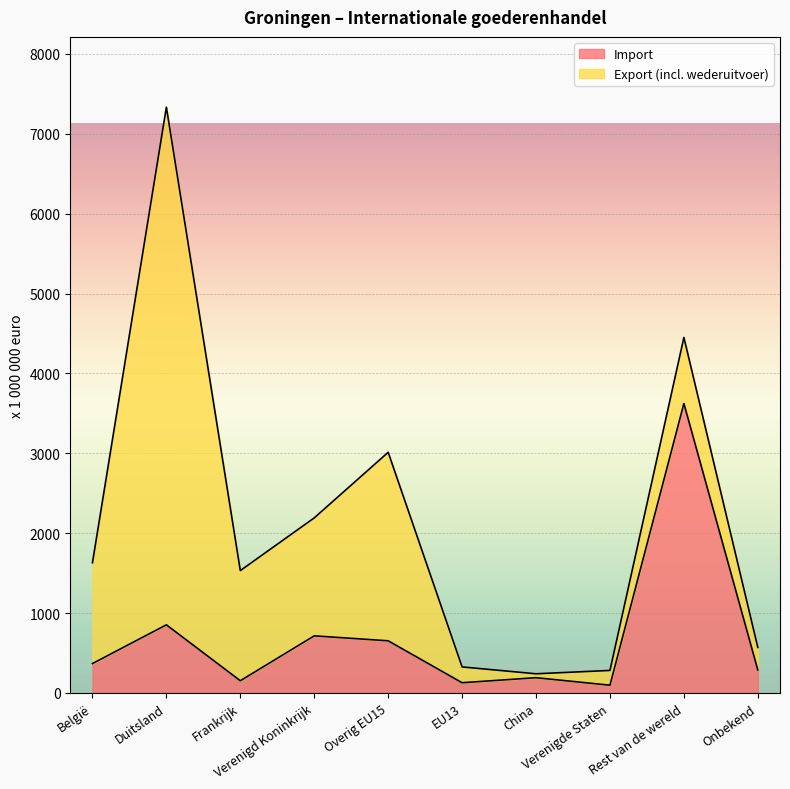

Rank the categories by value from lowest to highest.

Verenigde Staten, EU13, Frankrijk, China, Onbekend, België, Overig EU15, Verenigd Koninkrijk, Duitsland, Rest van de wereld